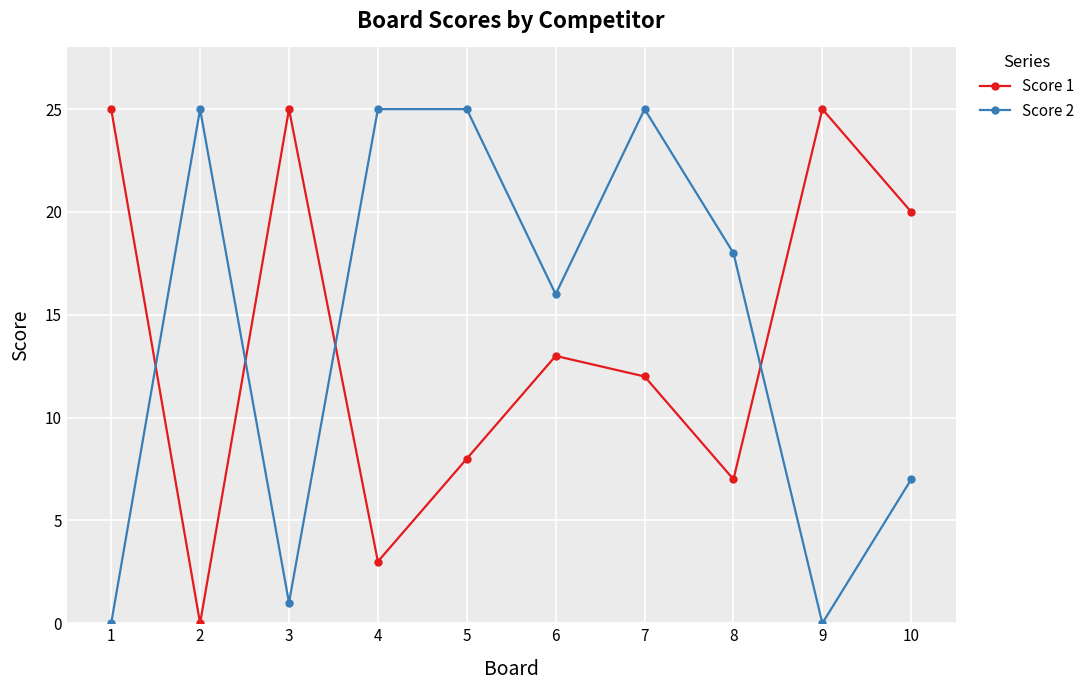

Reading left to right, what are all the values shown in this chart?

Score 1: 1=25	2=0	3=25	4=3	5=8	6=13	7=12	8=7	9=25	10=20
Score 2: 1=0	2=25	3=1	4=25	5=25	6=16	7=25	8=18	9=0	10=7